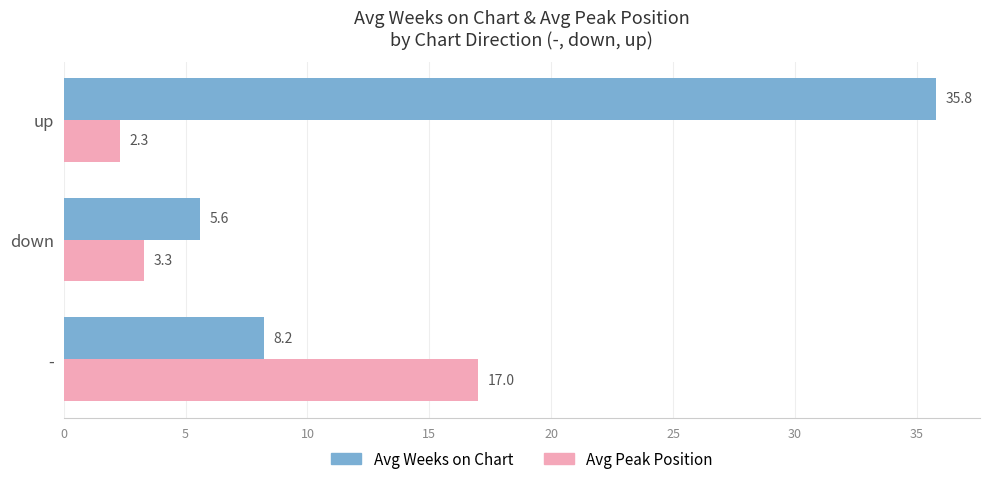

At which label does Avg Peak Position reach its minimum?

up